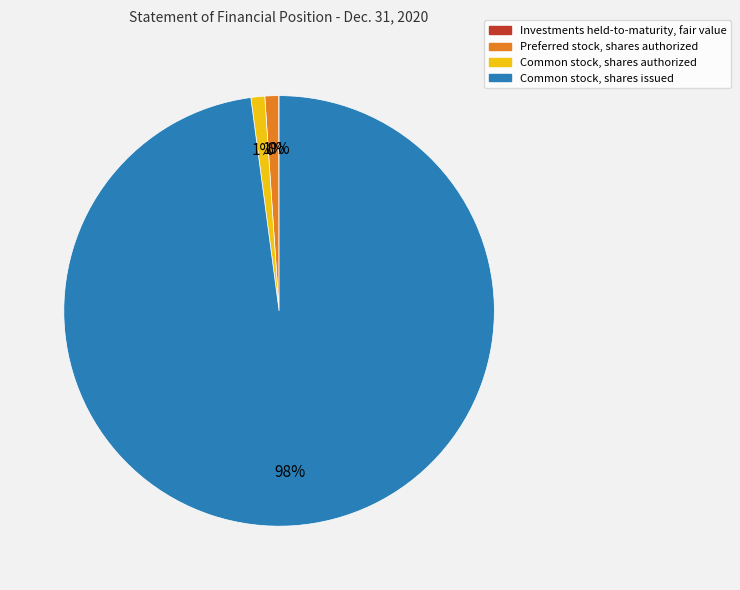

To the nearest percent, what is the difference between the largest and smallest slice percentages?

98%